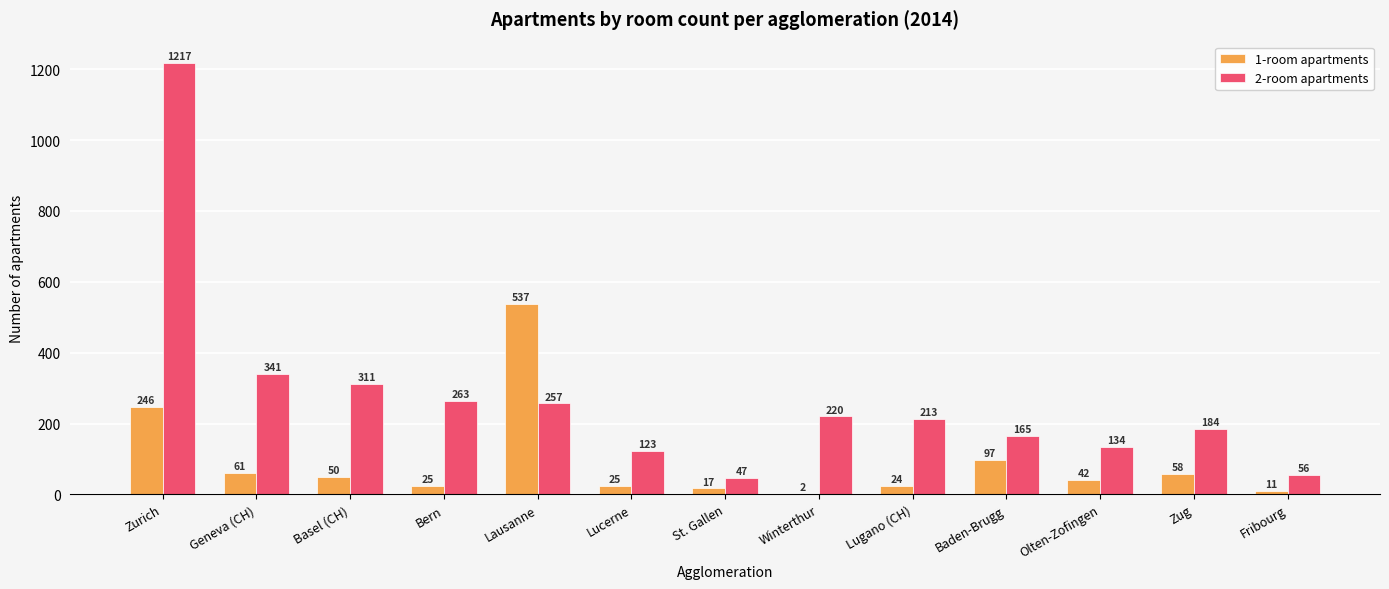

At which category does the chart reach its peak across all series?

Zurich